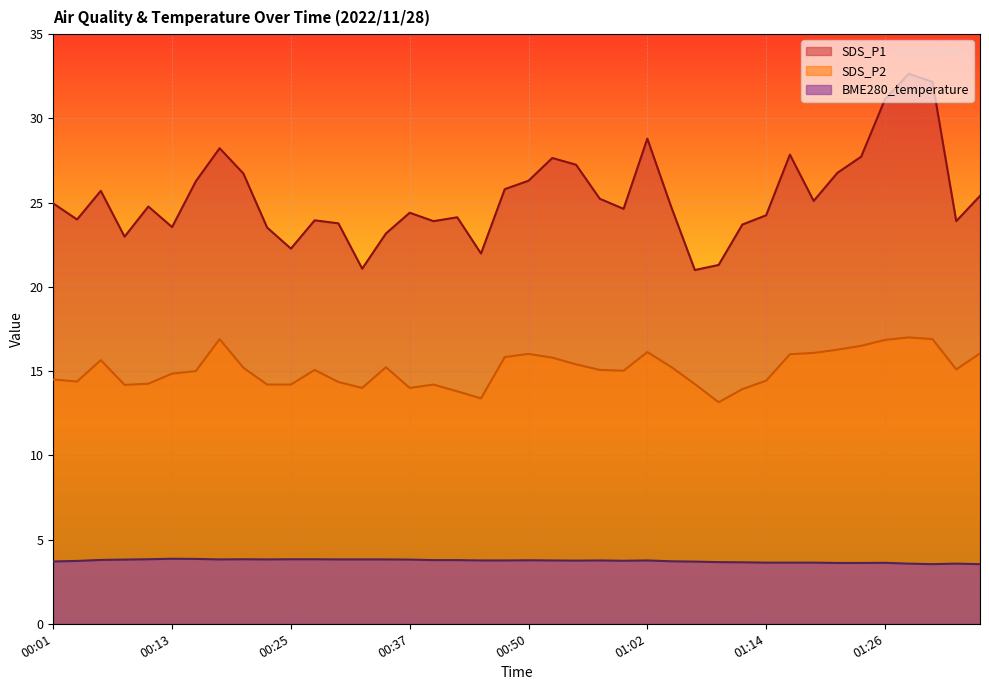

True or false: BME280_temperature has a value of 5.0 at 01:16.

False